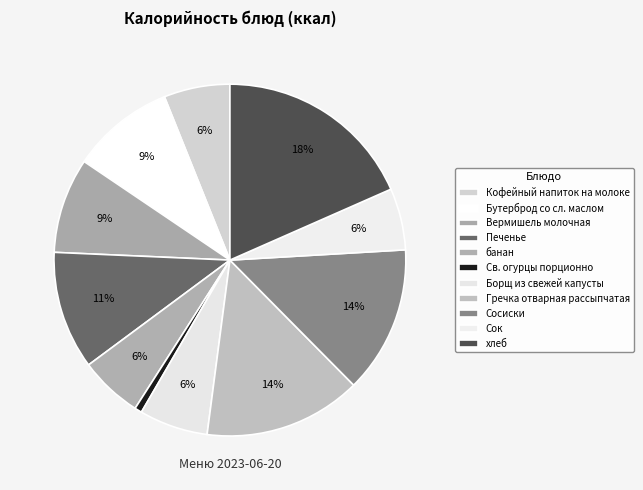

Does any single category account for the majority?

No